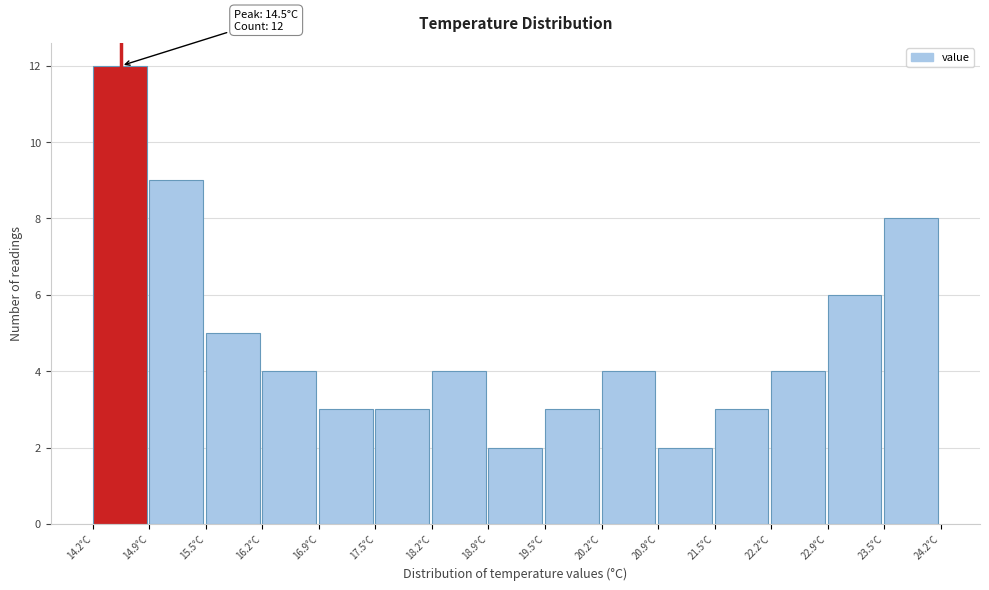

Which range on the x-axis has the tallest bar?

14.2 to 14.9